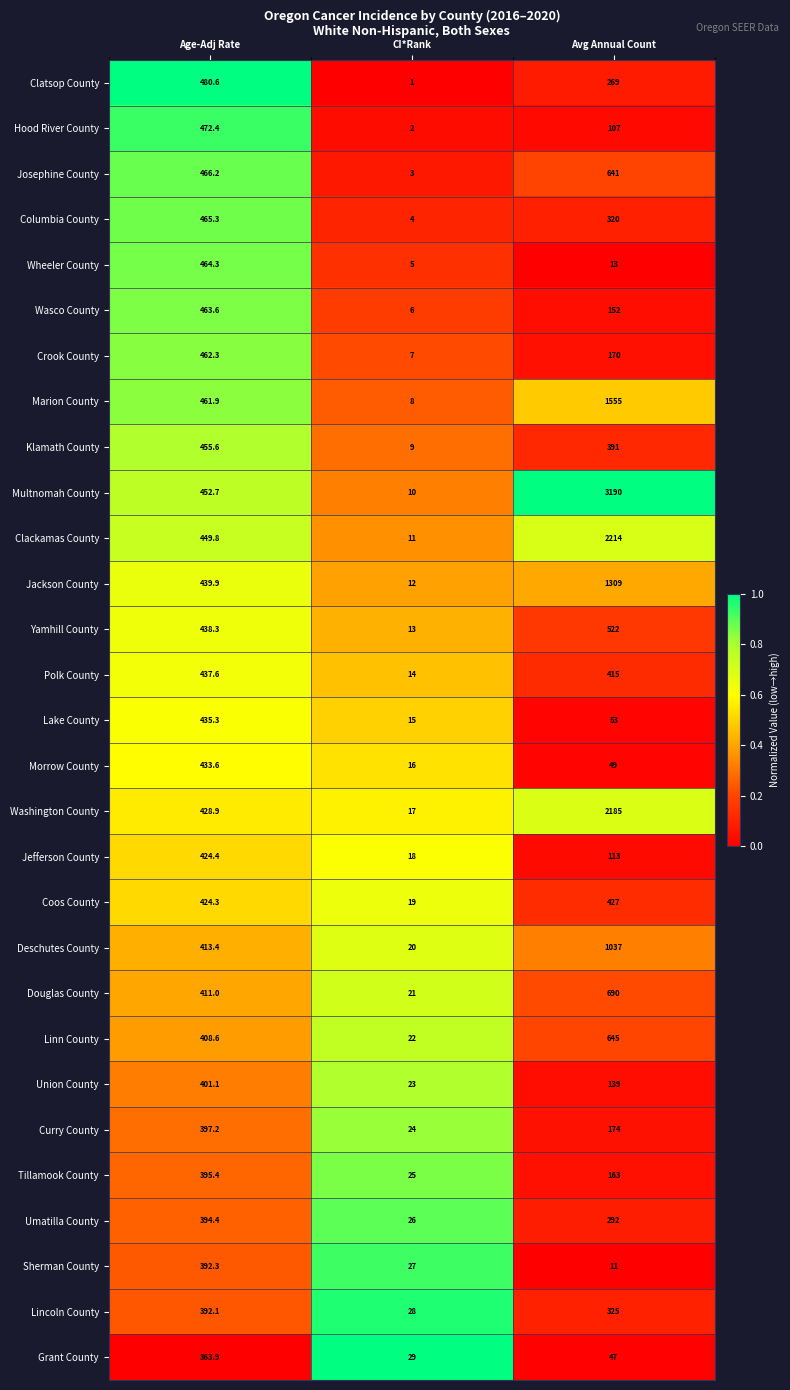

List the series in order of their peak value, lowest first.

Grant County, Lincoln County, Sherman County, Umatilla County, Tillamook County, Curry County, Union County, Jefferson County, Coos County, Morrow County, Lake County, Polk County, Klamath County, Crook County, Wasco County, Wheeler County, Columbia County, Hood River County, Clatsop County, Yamhill County, Josephine County, Linn County, Douglas County, Deschutes County, Jackson County, Marion County, Washington County, Clackamas County, Multnomah County